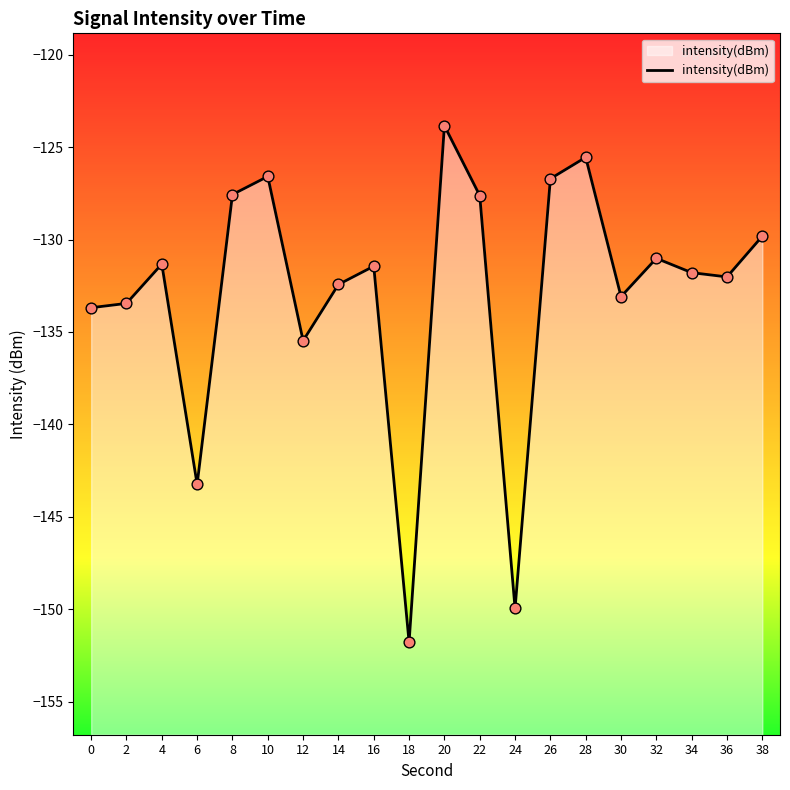

What is the change in value from 10 to 14?

-5.8